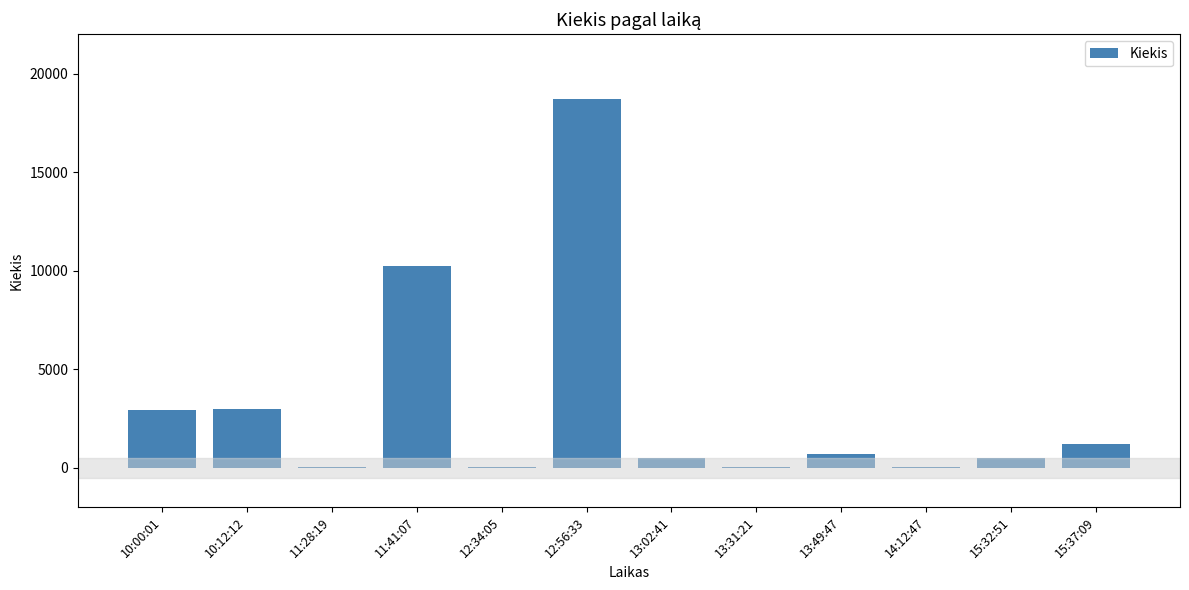

The chart shows a value of 500 at 15:32:51. True or false?

True